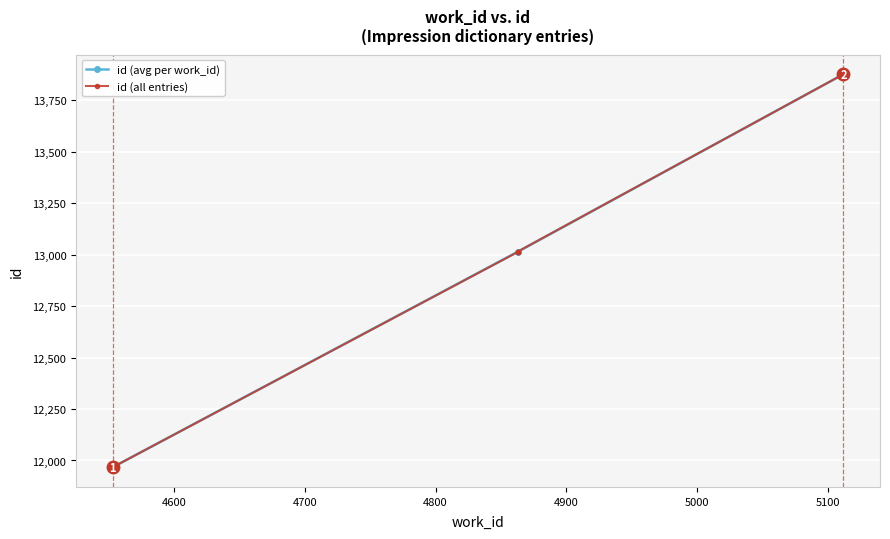

At which label does the data first exceed 13014?

4863